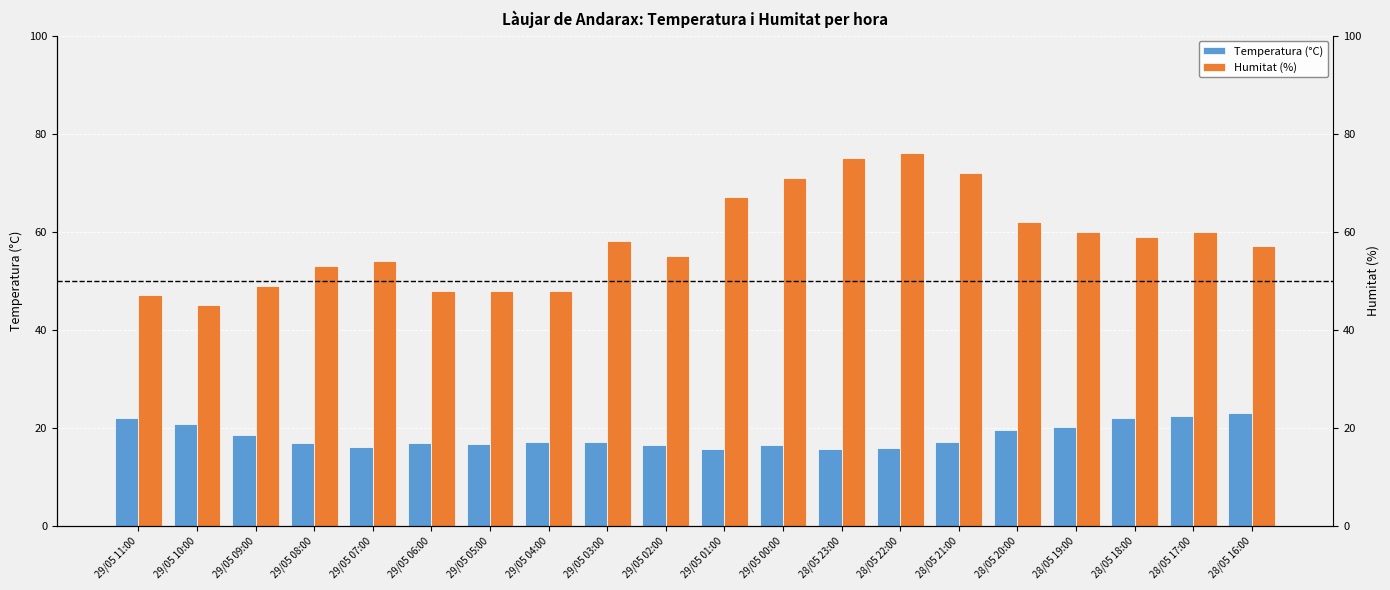

What are all the series names shown in the legend?

Temperatura (°C), Humitat (%)